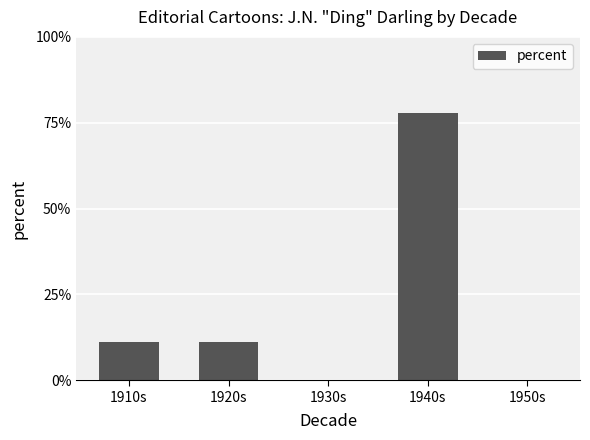

Reading left to right, list all the values displayed in this chart.

1910s=11.1	1920s=11.1	1930s=0.0	1940s=77.8	1950s=0.0